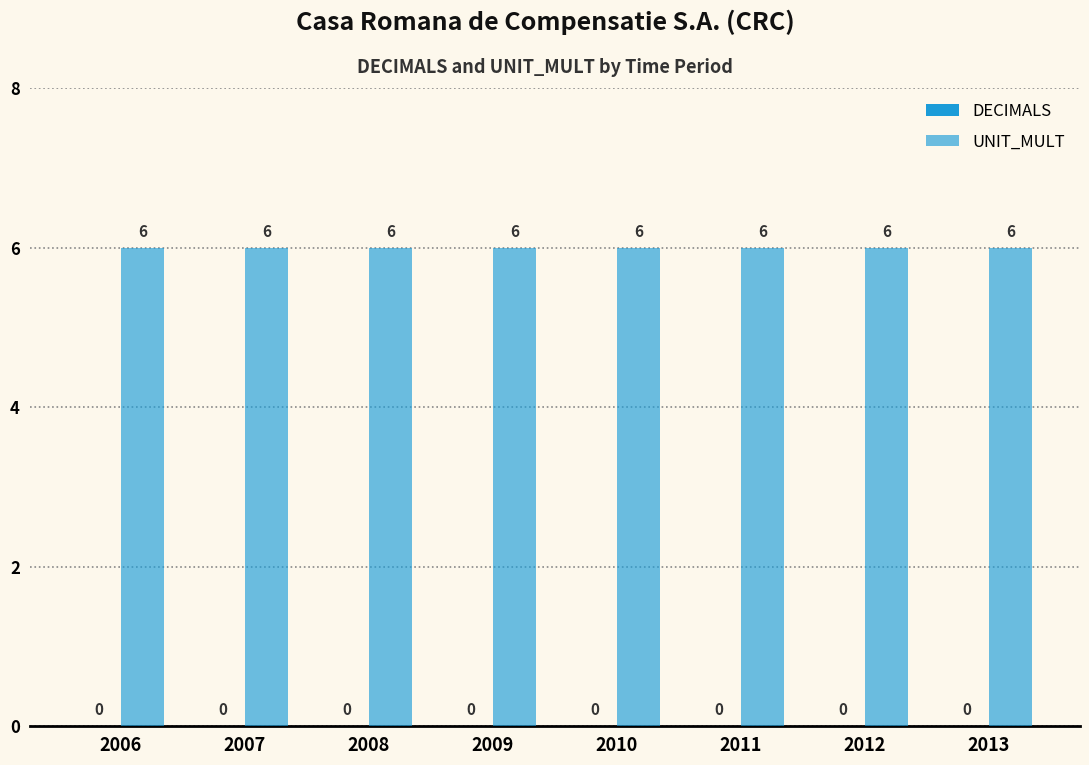

What is the sum of the UNIT_MULT values at 2012 and 2008?

12